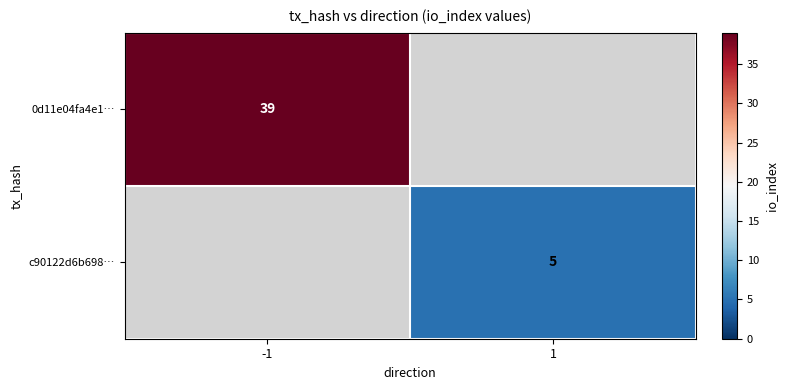

Which category has the highest value across all series?

-1